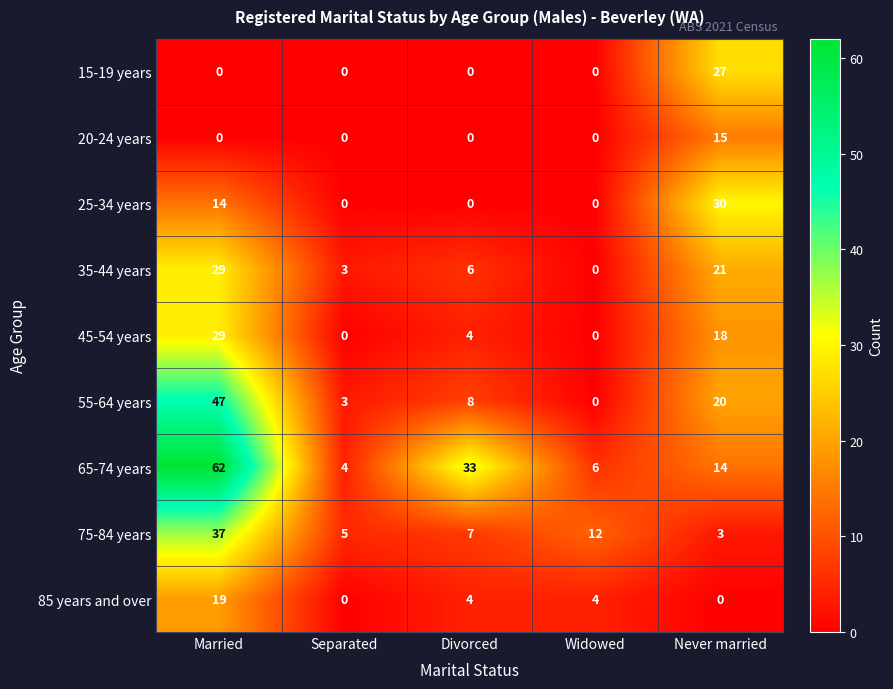

Rank the series at Never married from highest to lowest value.

25-34 years, 15-19 years, 35-44 years, 55-64 years, 45-54 years, 20-24 years, 65-74 years, 75-84 years, 85 years and over